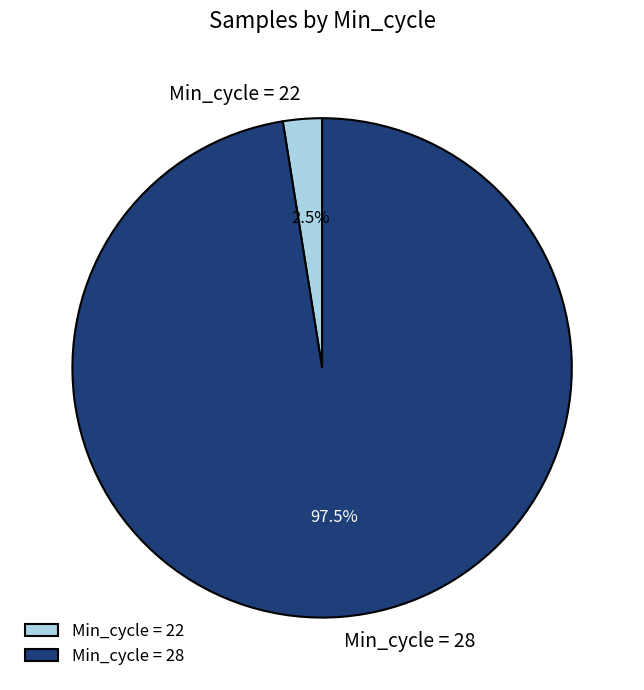

Rank the categories by value from lowest to highest.

Min_cycle = 22, Min_cycle = 28